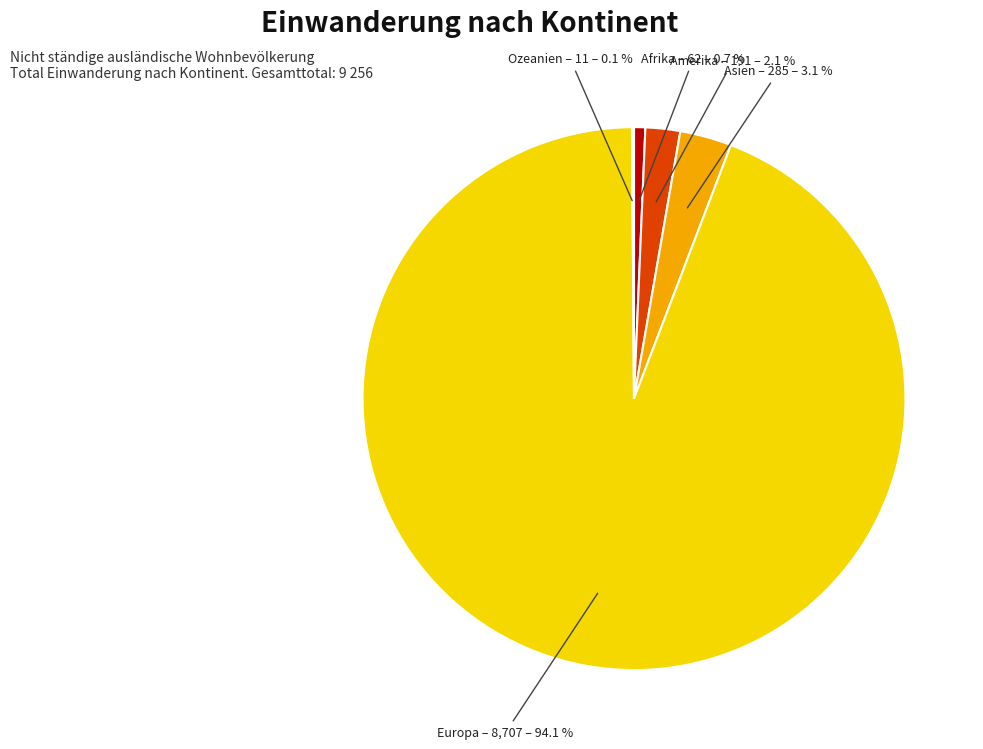

Is there a majority slice in this chart?

Yes